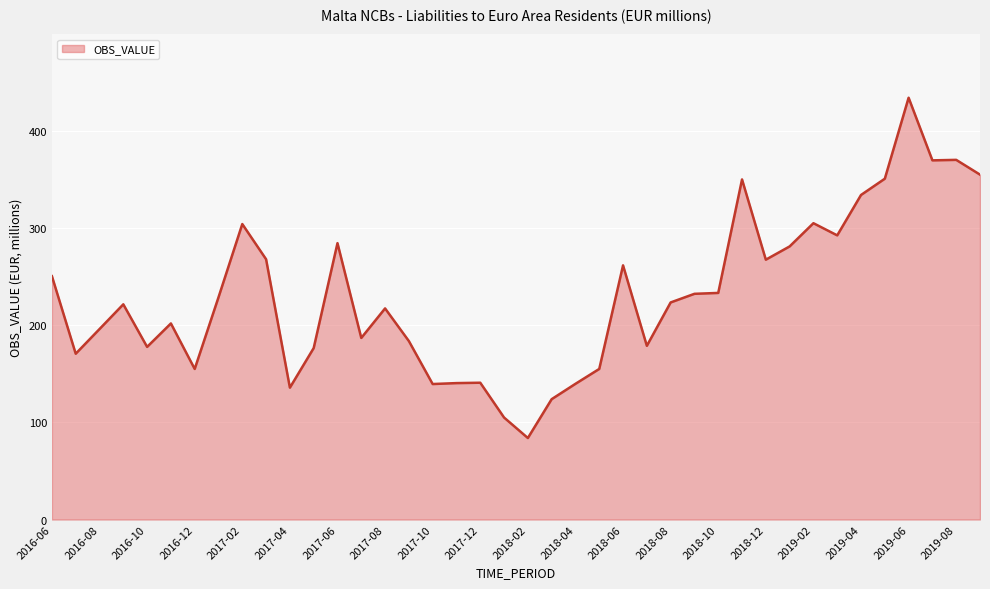

What is the greatest value displayed?

434.1